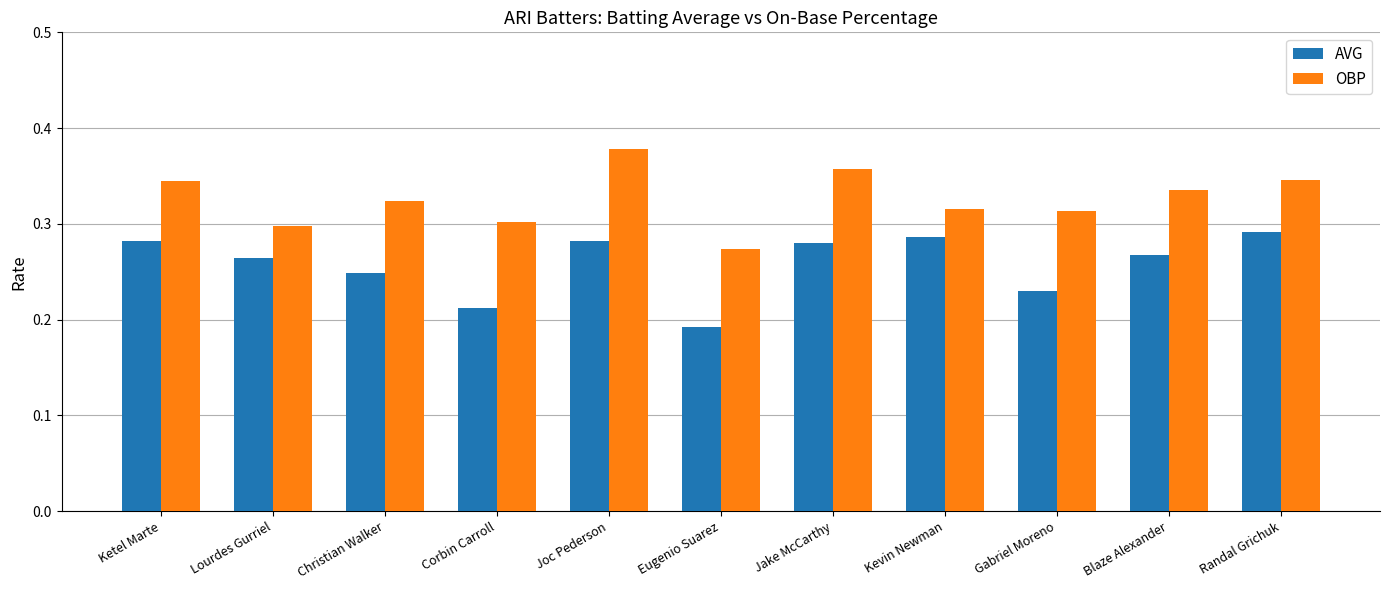

At how many categories does at least one series exceed 0?

11